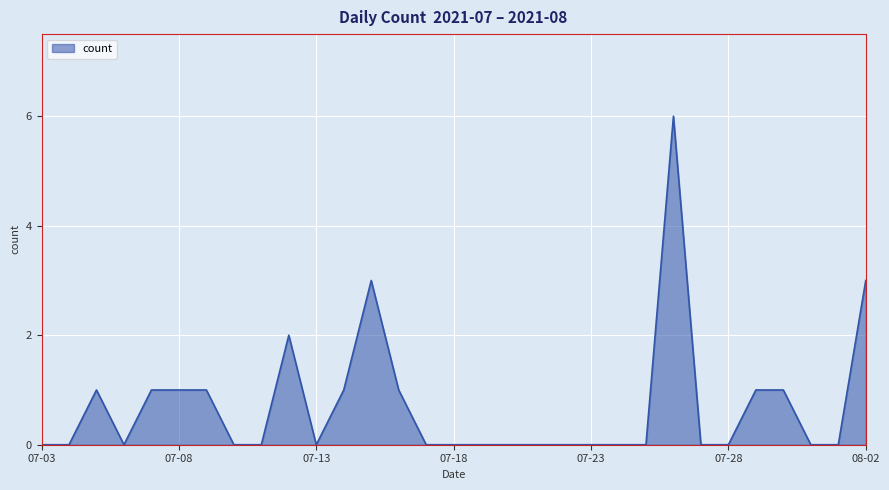

Count the number of data series in this chart.

1